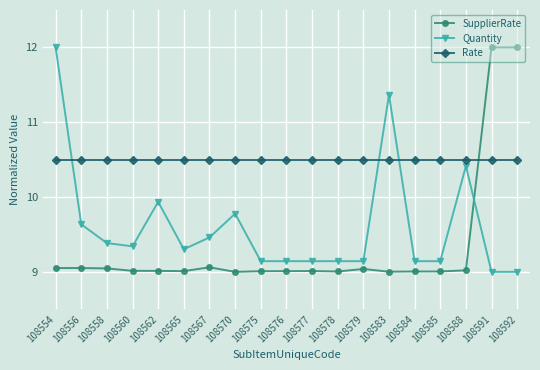

What is the maximum value shown in the chart?

12.0